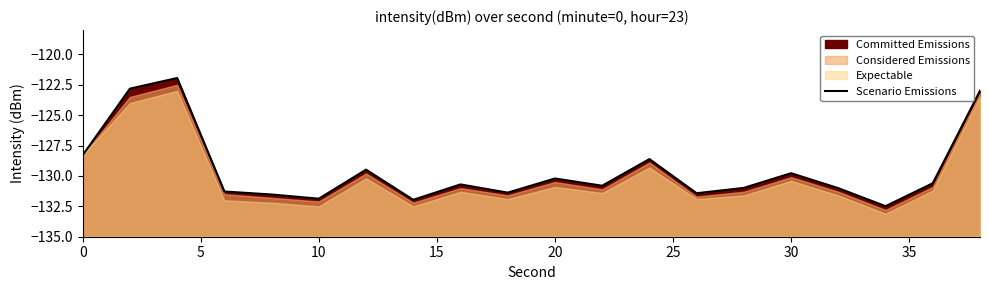

True or false: the data shows -183.4 at 5.

False